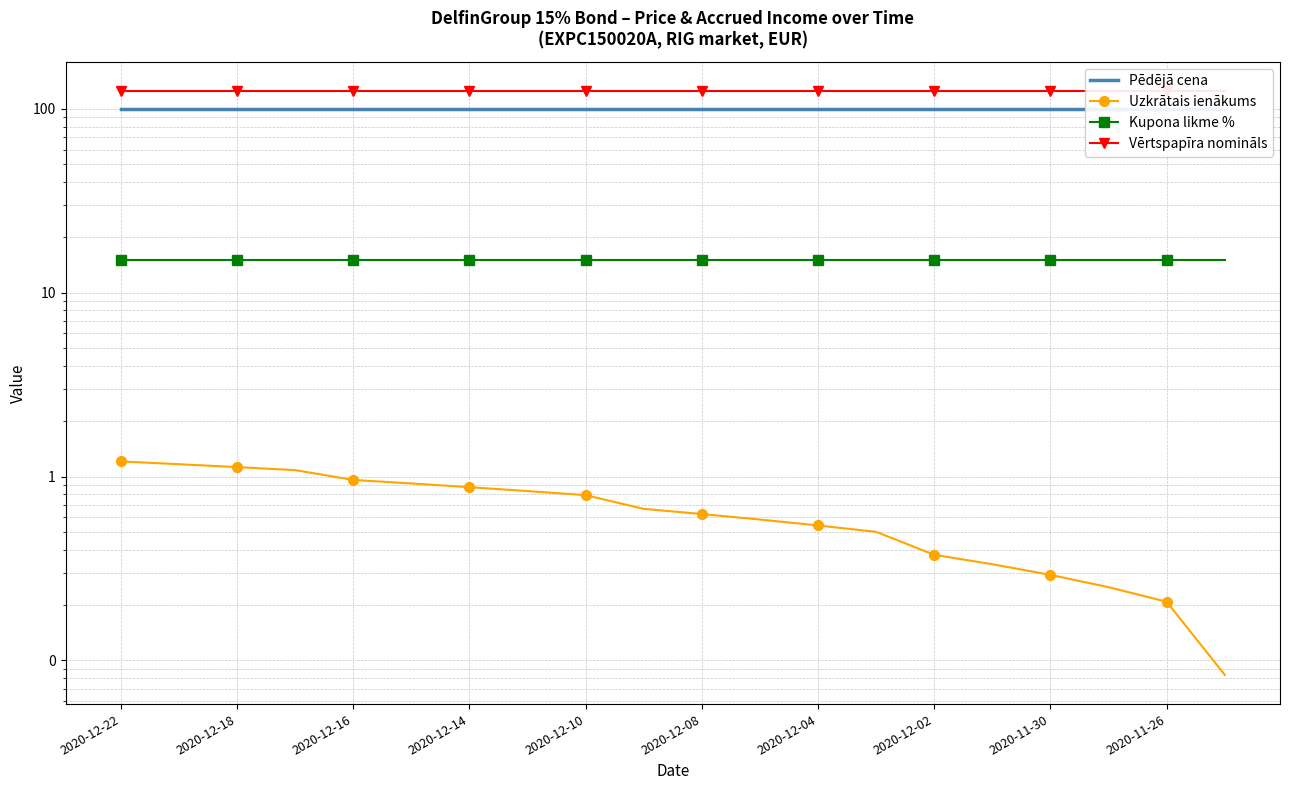

The Vērtspapīra nomināls series shows 125.0 at 2020-12-16. True or false?

True